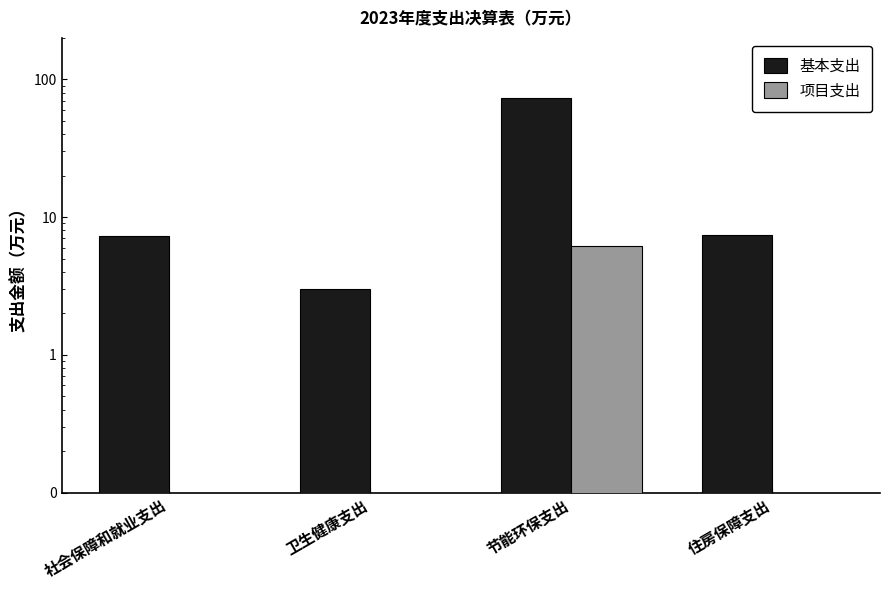

What is the total value across all series at 节能环保支出?

79.2